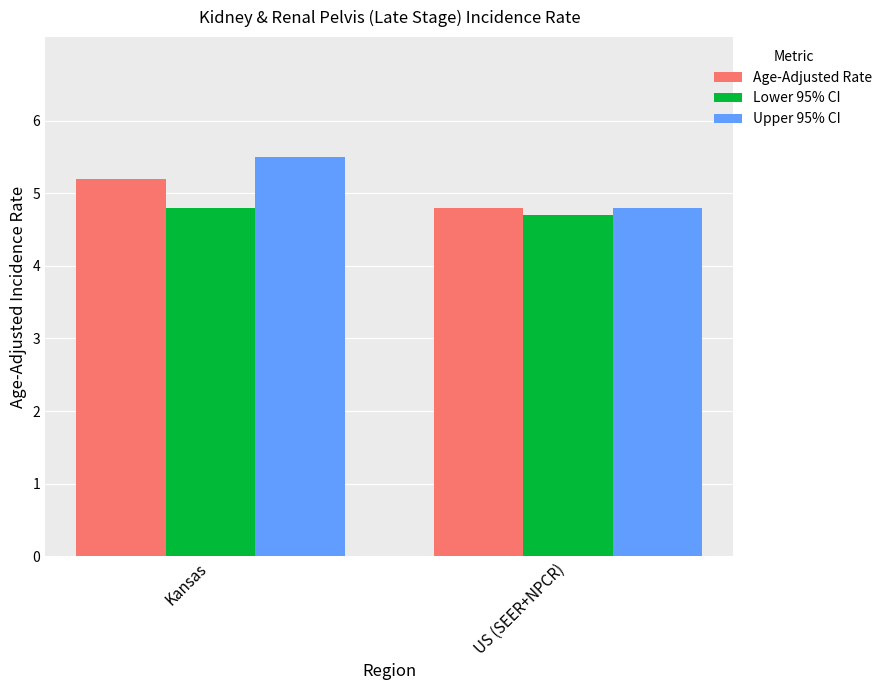

At which label does Age-Adjusted Rate reach its peak?

Kansas